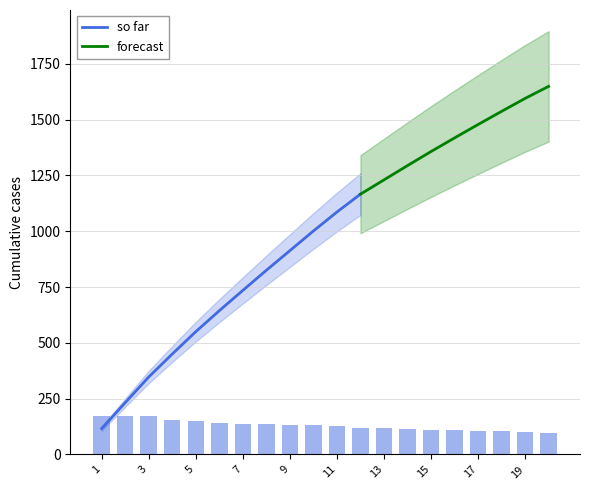

How many data points are above 132?

8